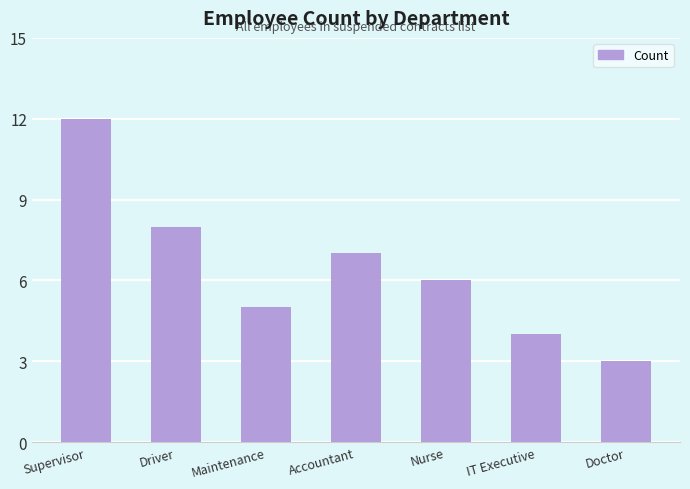

What is the value of the 3rd bar from the left?

5